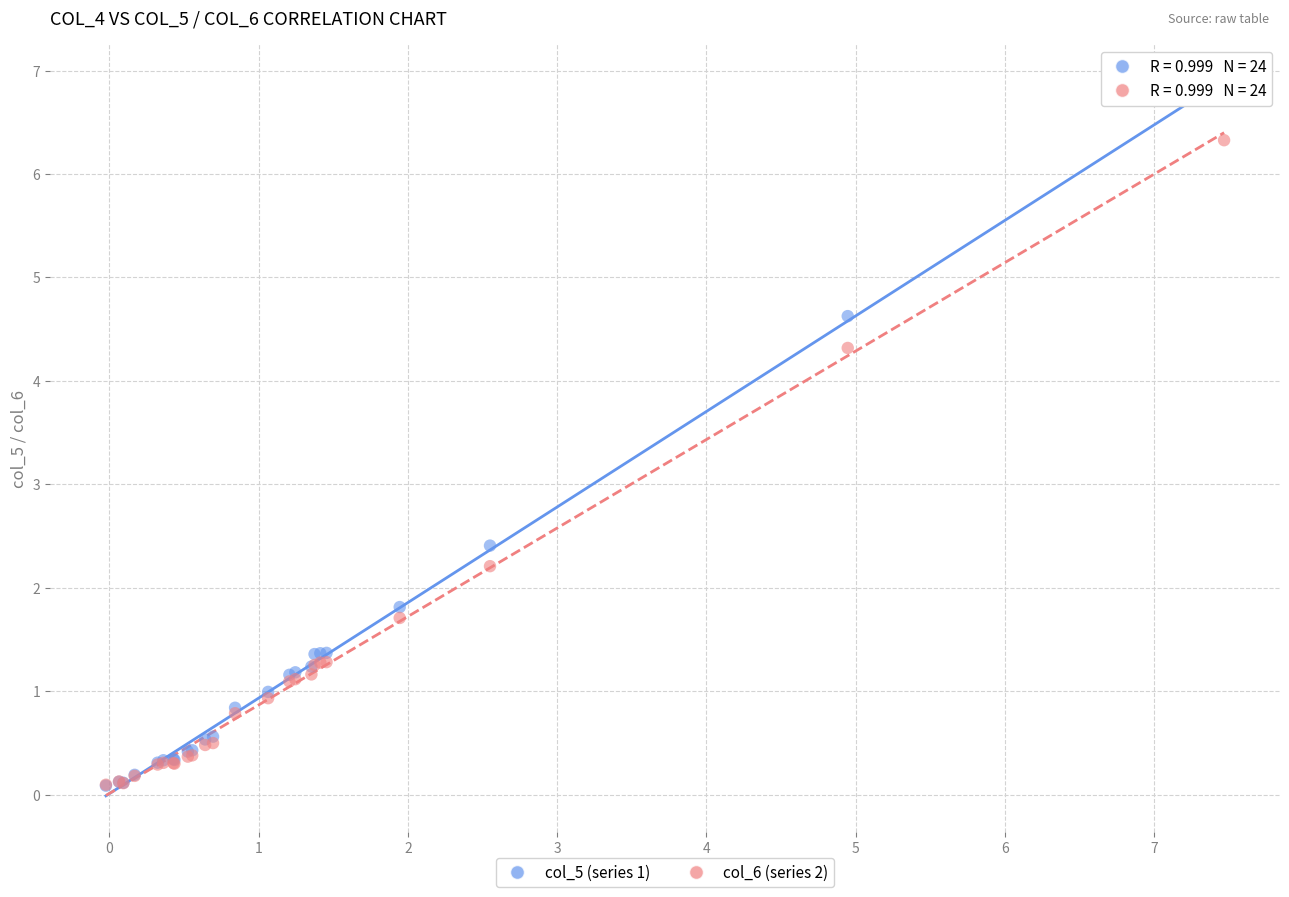

What are all the series names shown in the legend?

col_5 (series 1), col_6 (series 2)